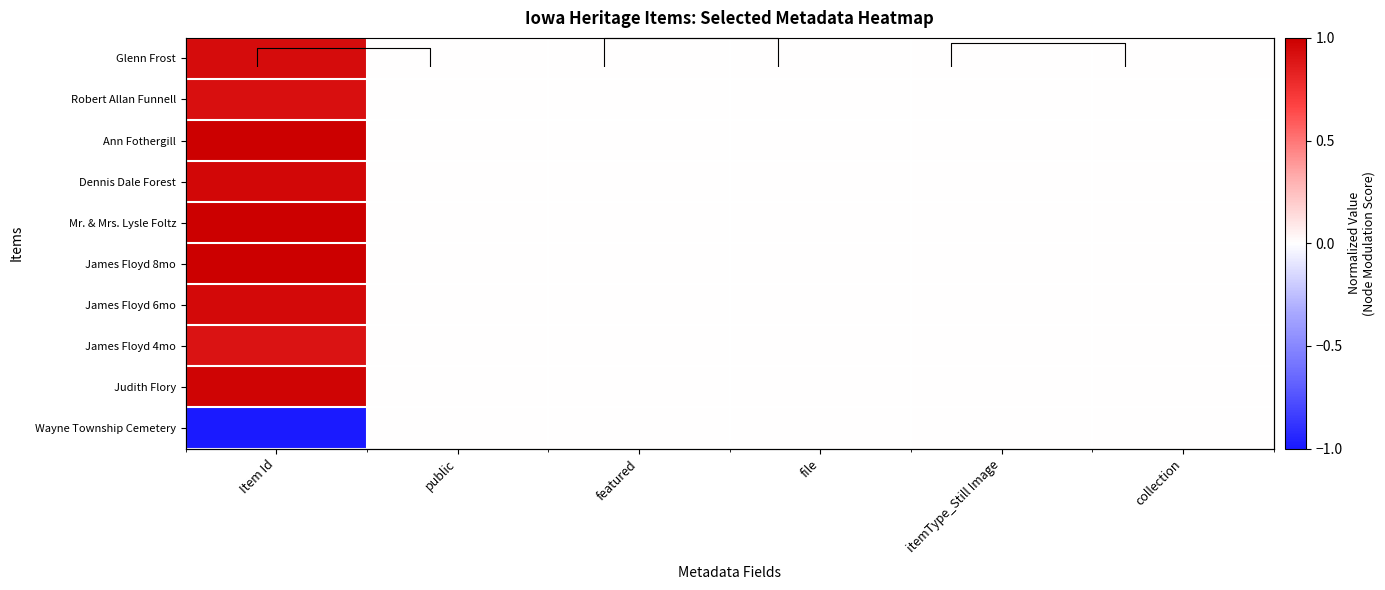

What is the difference between the maximum and second lowest values in the Dennis Dale Forest series?

1.0